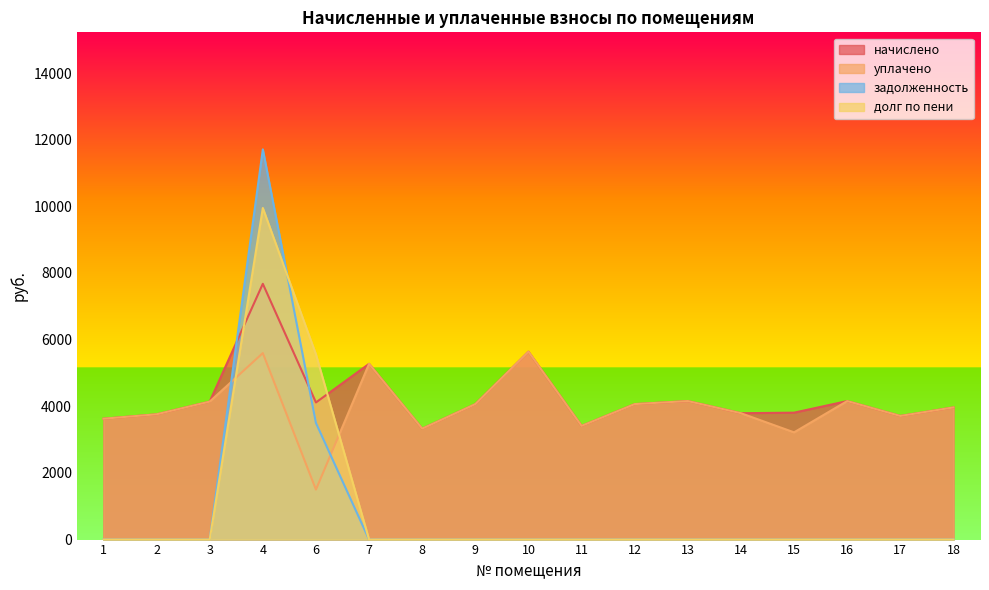

True or false: уплачено and начислено intersect in this chart.

False